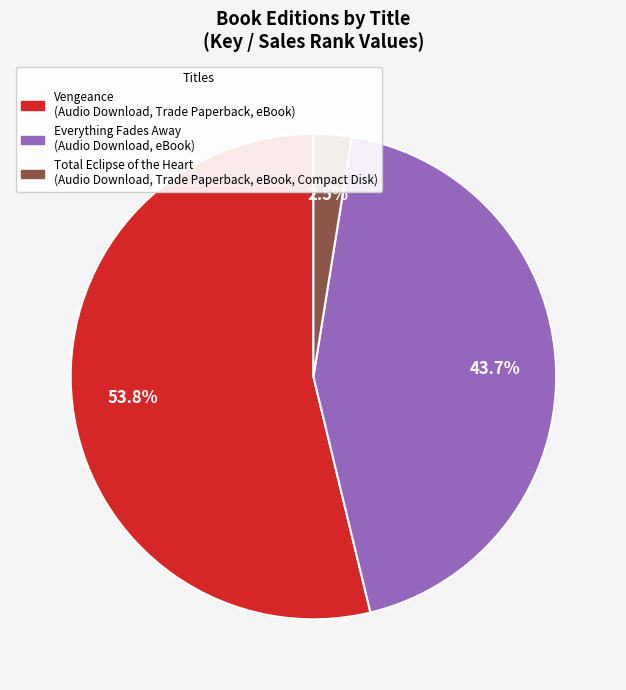

Is there a majority slice in this chart?

Yes